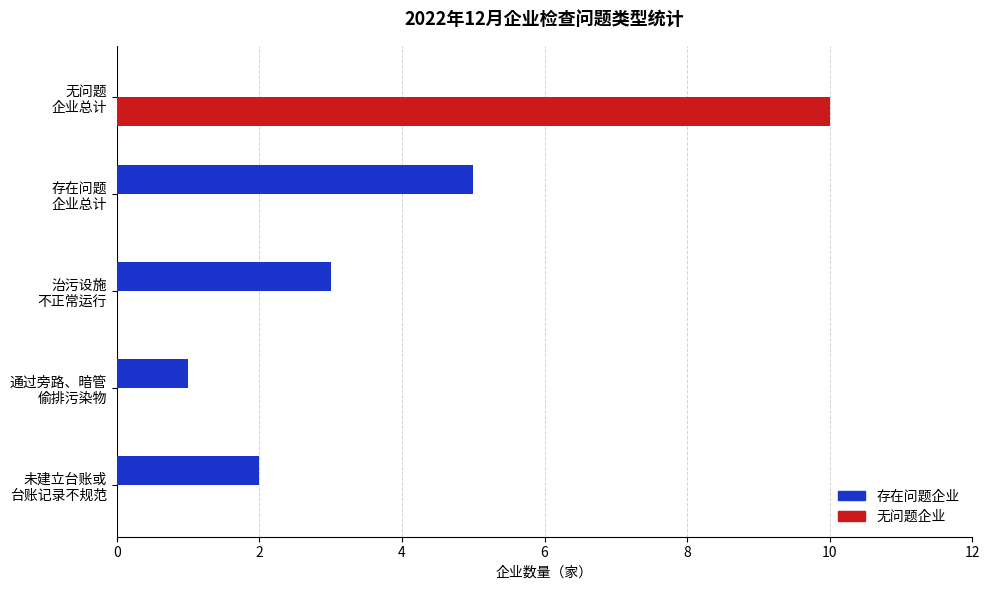

What is the maximum value shown in the chart?

10